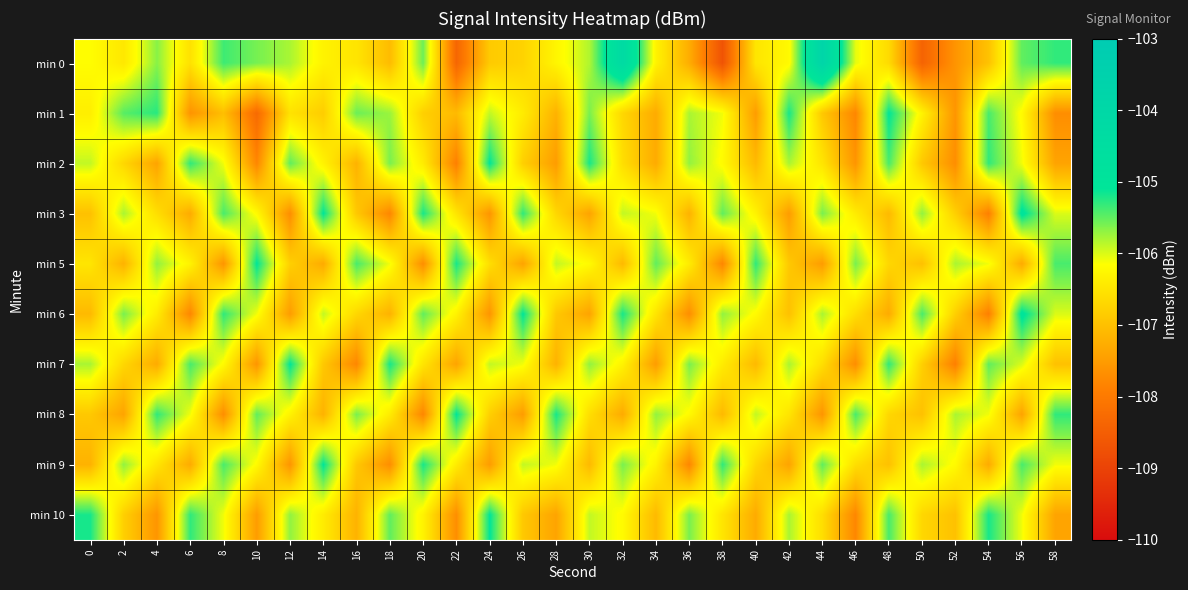

Which series has the largest total across all categories?

min 0